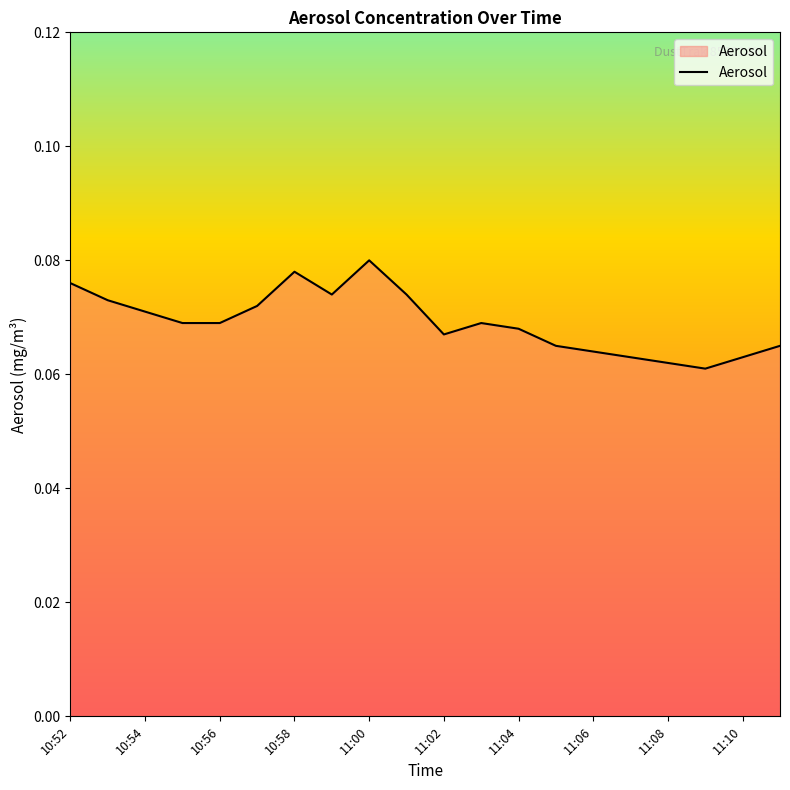

Does the chart display data point markers on the line(s)?

No